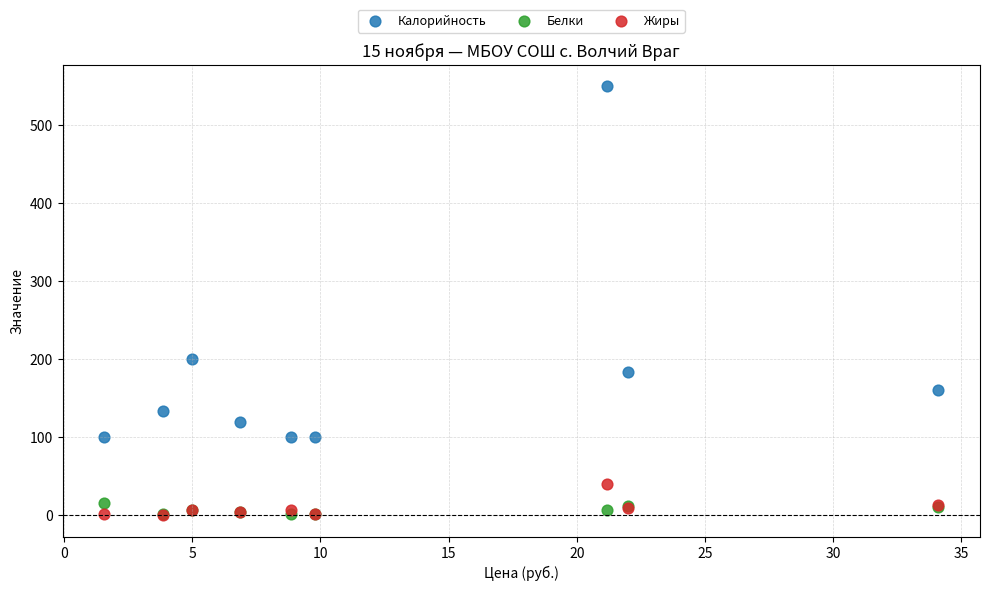

Across all series, what Y value is closest to 275?

200